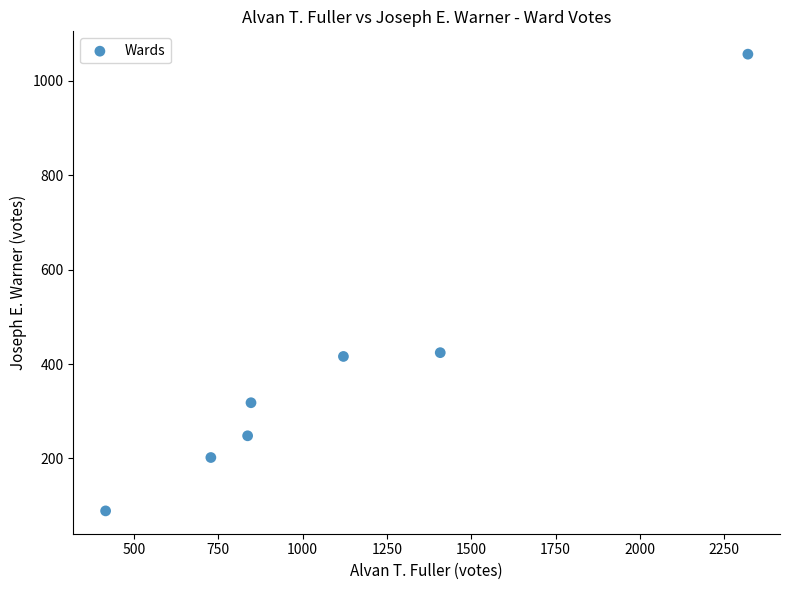

What is the average Y value?

393